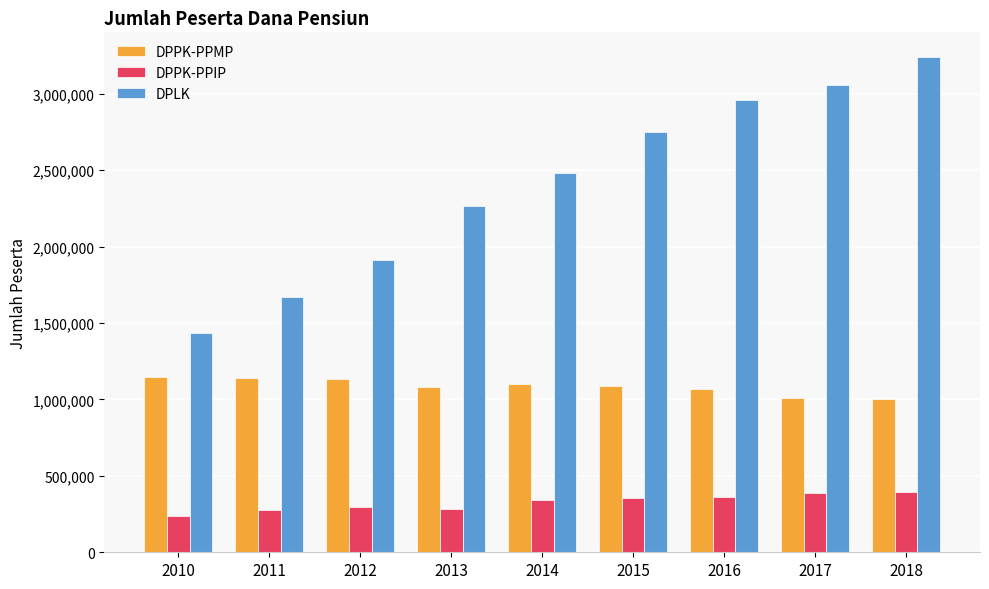

Which series has the largest range (max minus min)?

DPLK